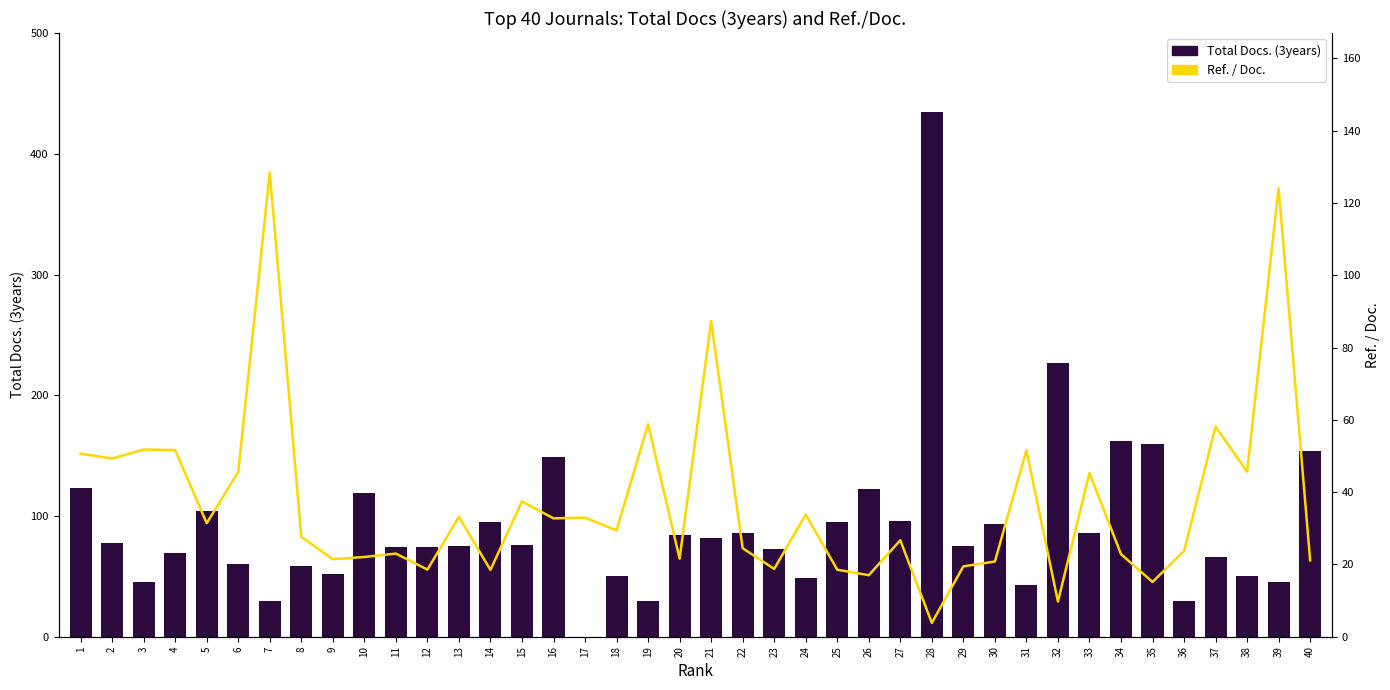

Which series has the largest total across all categories?

Total Docs. (3years)